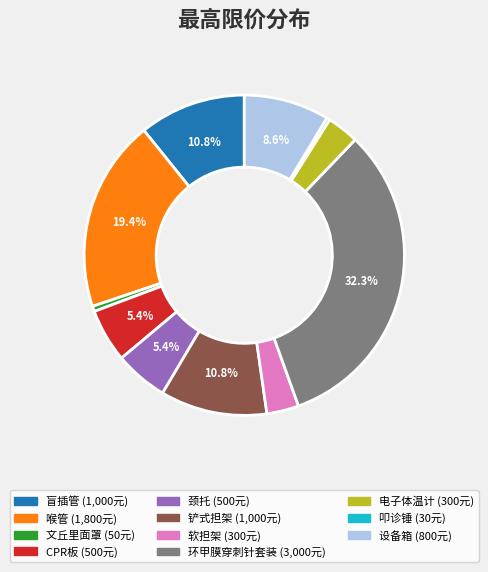

Is there any slice that represents more than half of the pie?

No